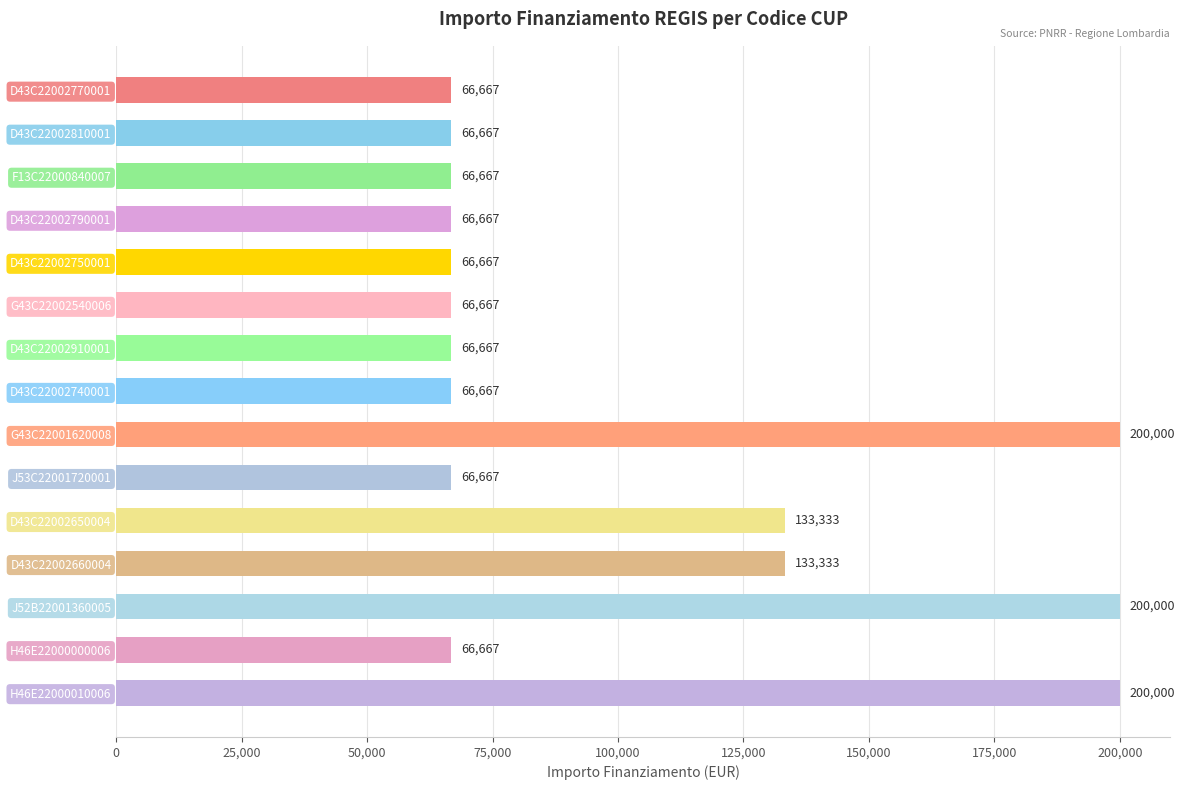

What is the difference between the maximum and second lowest values?

133333.3